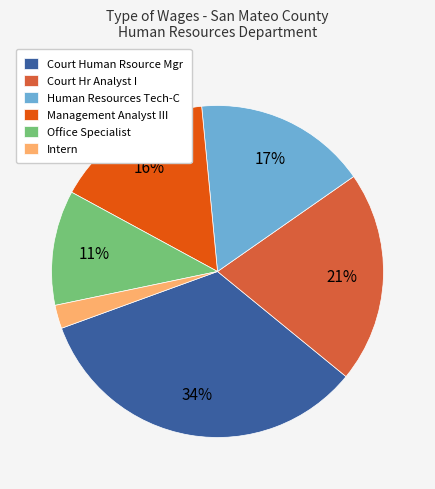

Between Management Analyst III and Intern, which is larger?

Management Analyst III